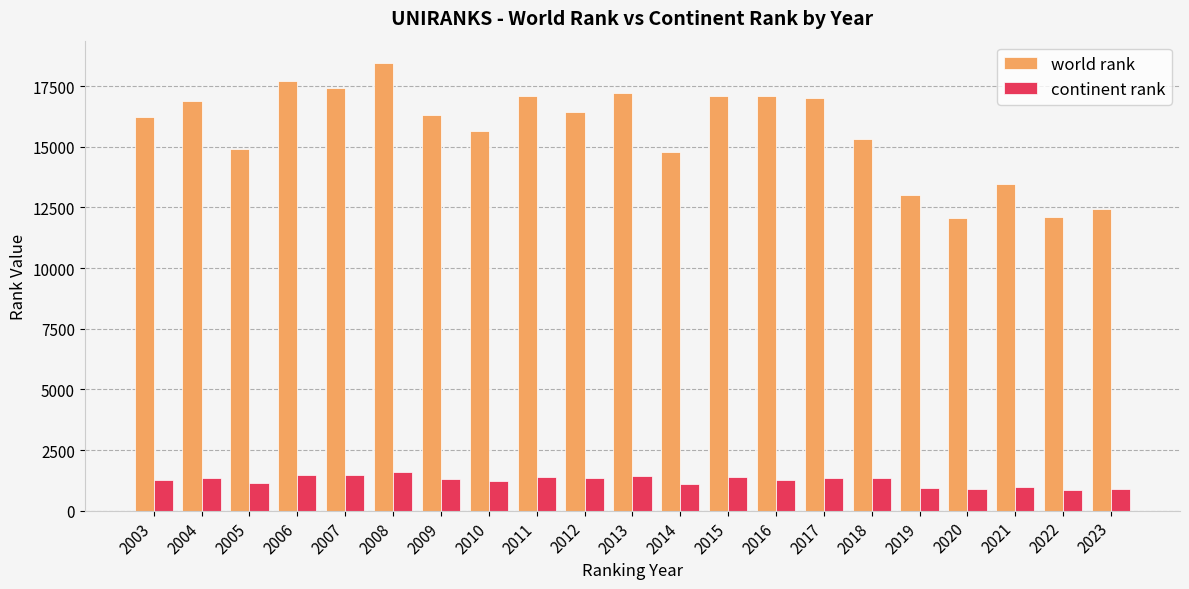

Count the number of data series in this chart.

2